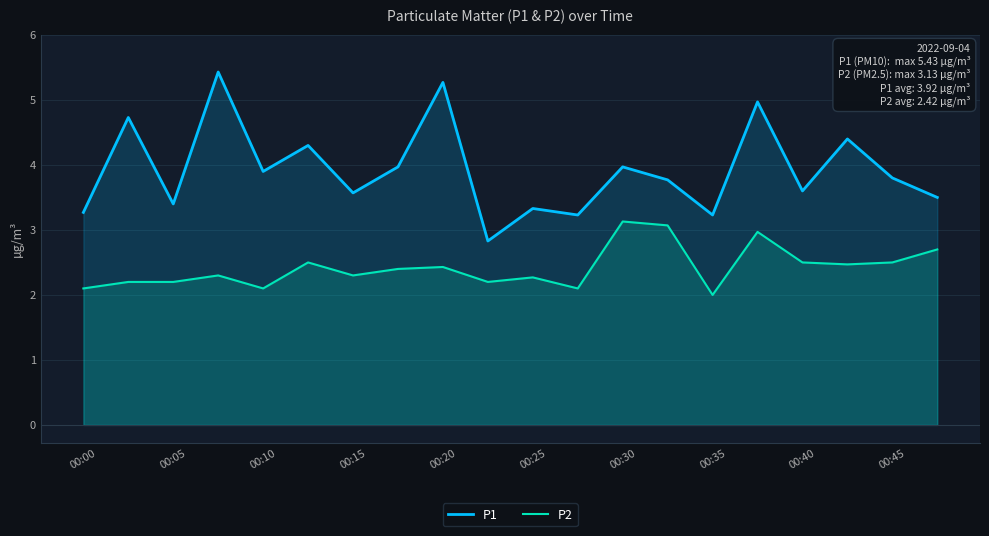

Does the chart have visible grid lines?

Yes